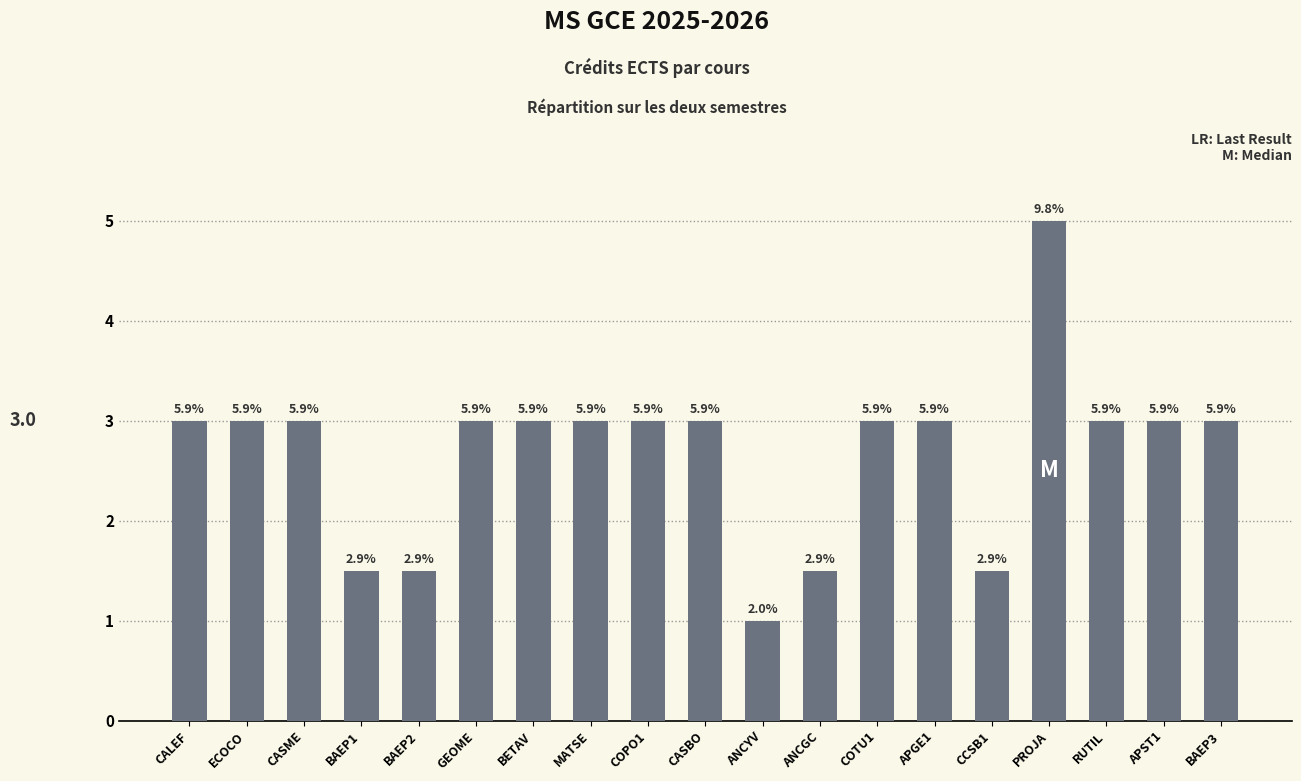

At which label is the value closest to 3?

CALEF